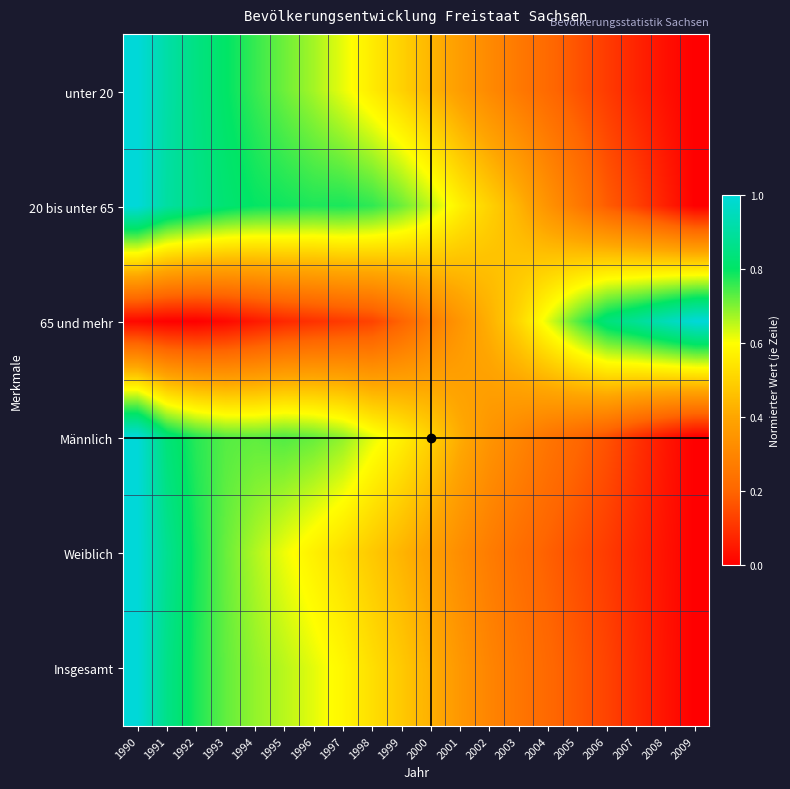

How many distinct data groups are displayed?

6